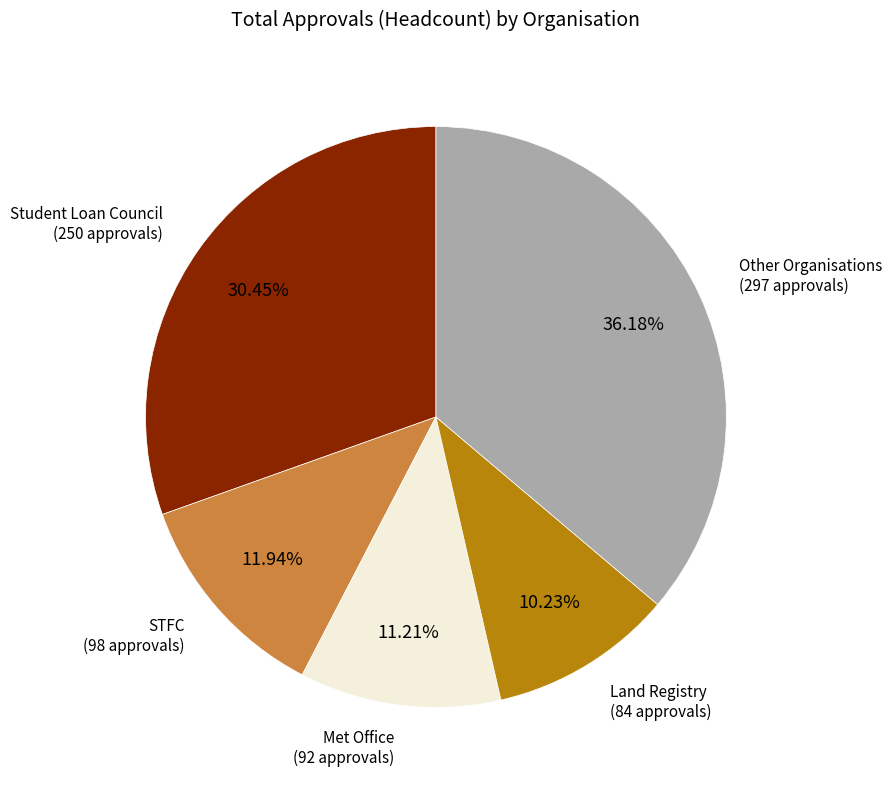

Rank the categories by value from lowest to highest.

Land Registry (84 approvals), Met Office (92 approvals), STFC (98 approvals), Student Loan Council (250 approvals), Other Organisations (297 approvals)